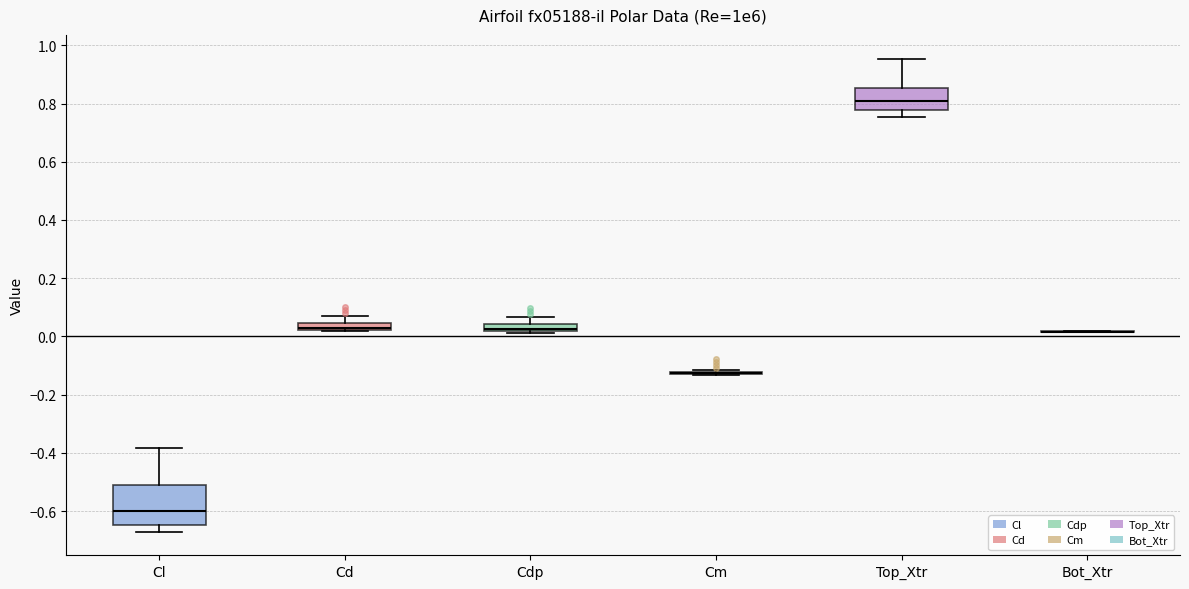

Comparing the boxes themselves (not the whiskers), which one is the tallest?

Cl